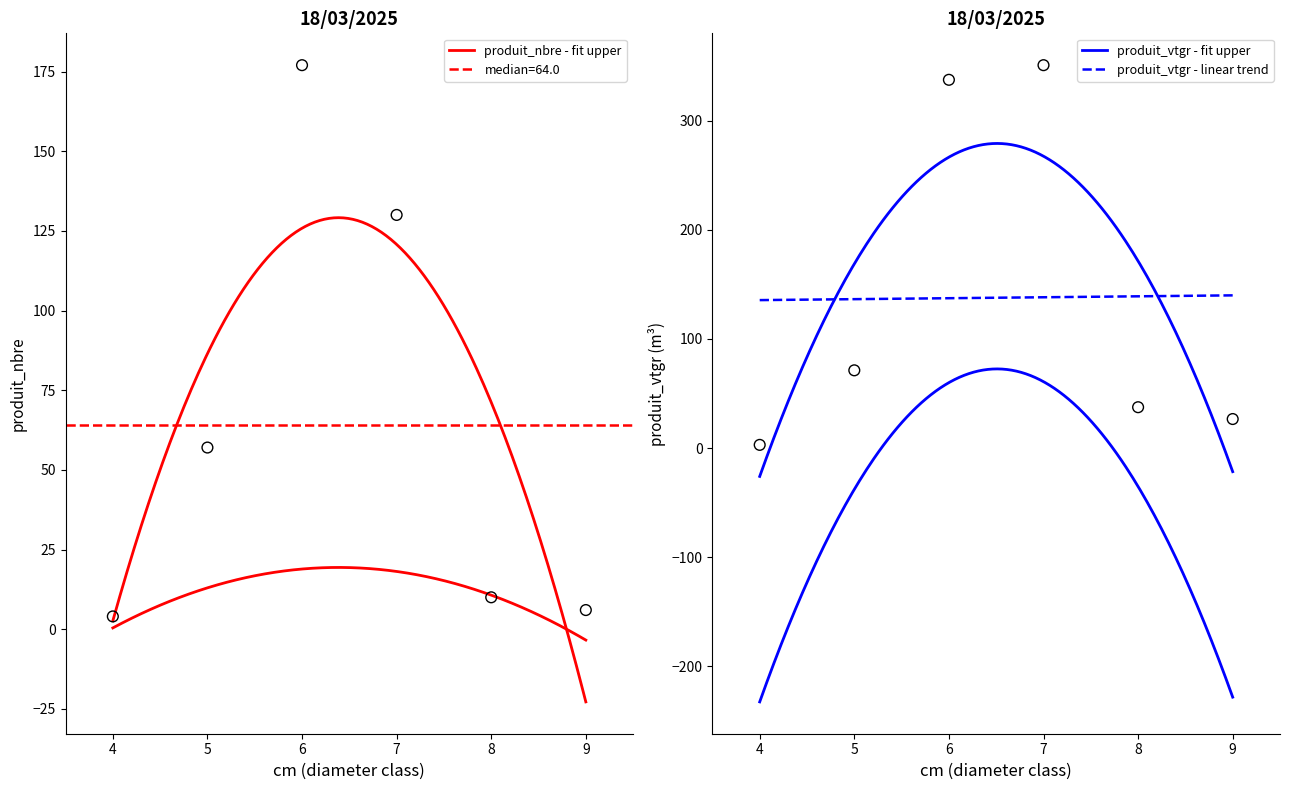

Which series reaches the minimum Y coordinate?

produit_vtgr